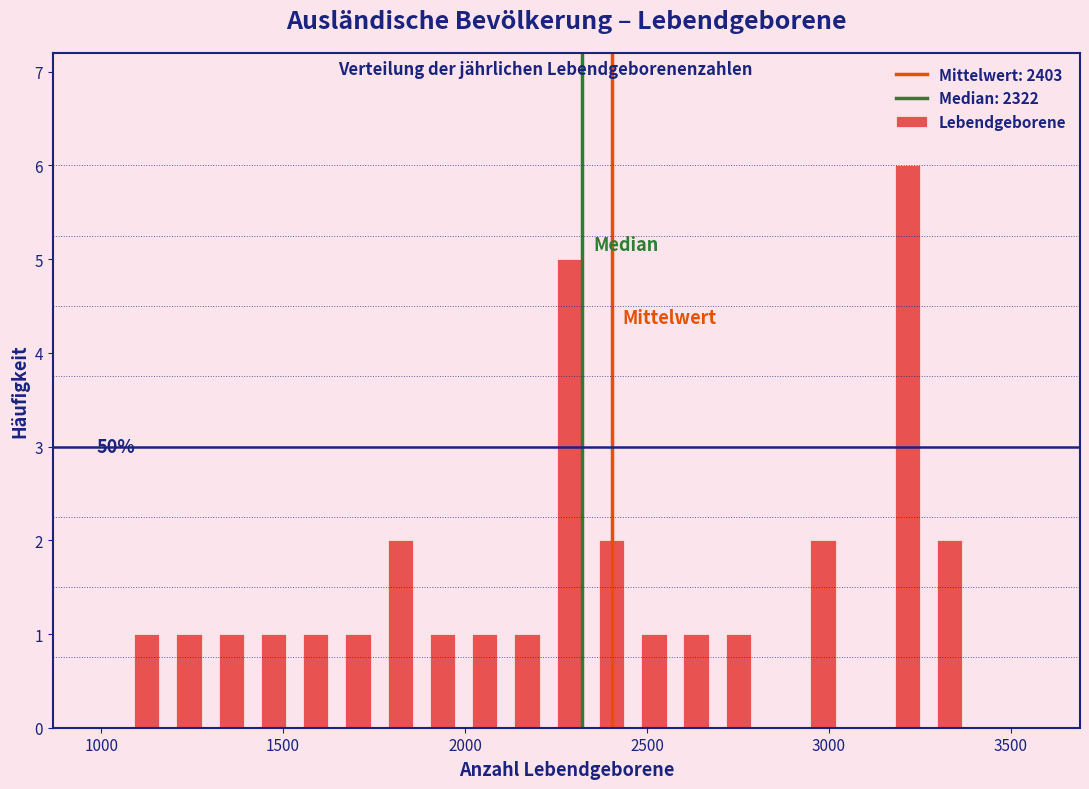

Read against the x-axis, roughly where is the centre of the tallest bar?

3200